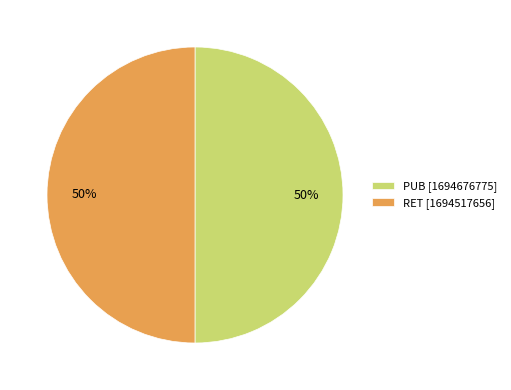

Do PUB and RET together represent more than half of the pie?

Yes